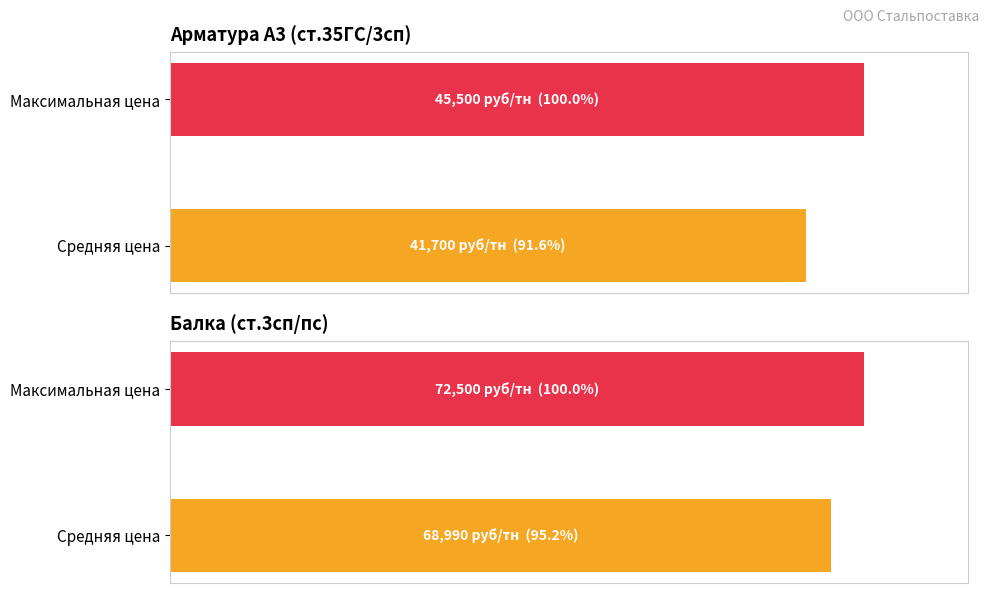

Rank the series by their average value, from lowest to highest.

Арматура А3, Балка